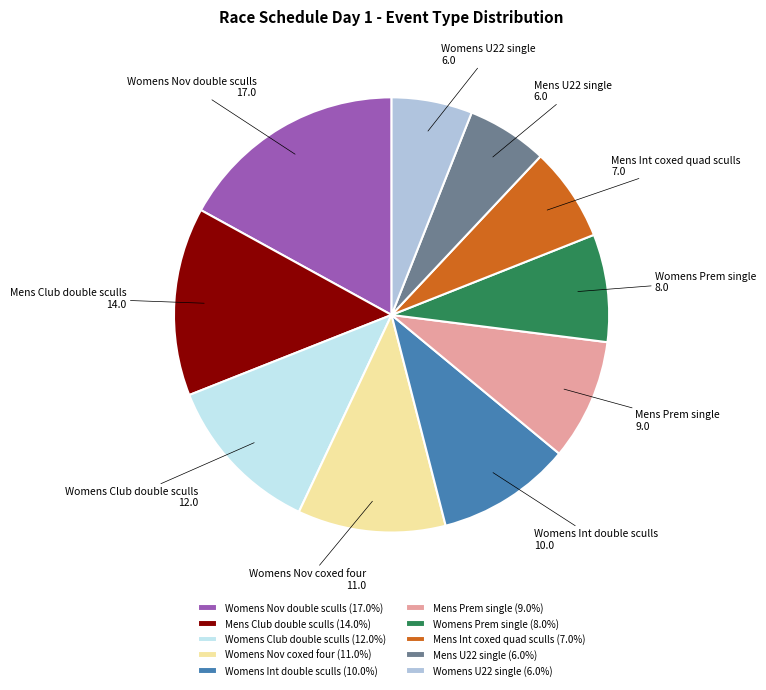

Is the sum of Mens Int coxed quad sculls and Womens Prem single greater than half?

No